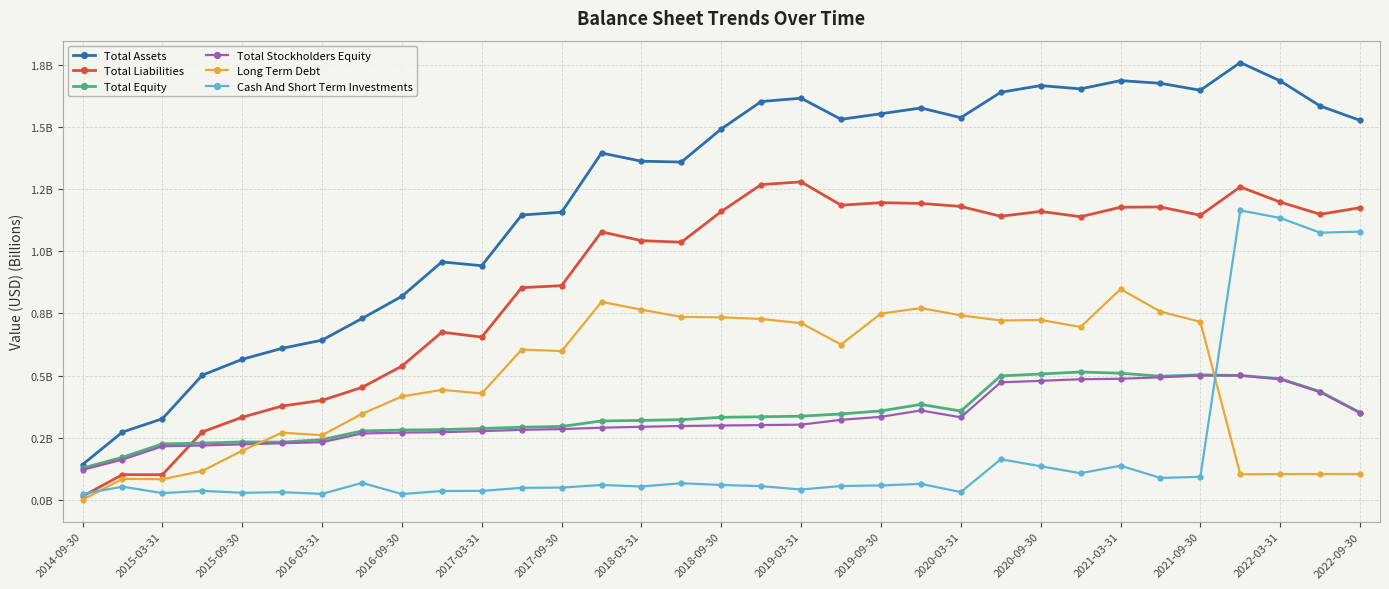

What is the value of the Cash And Short Term Investments point at the 25th from the left?

0.1